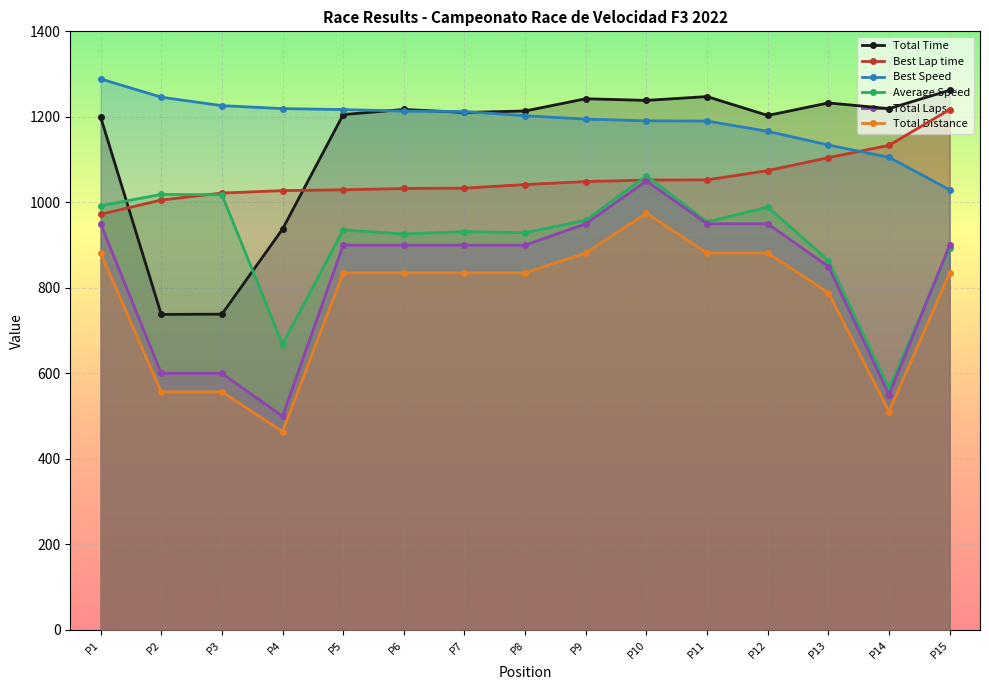

Where is the first local maximum for Total Distance?

P10